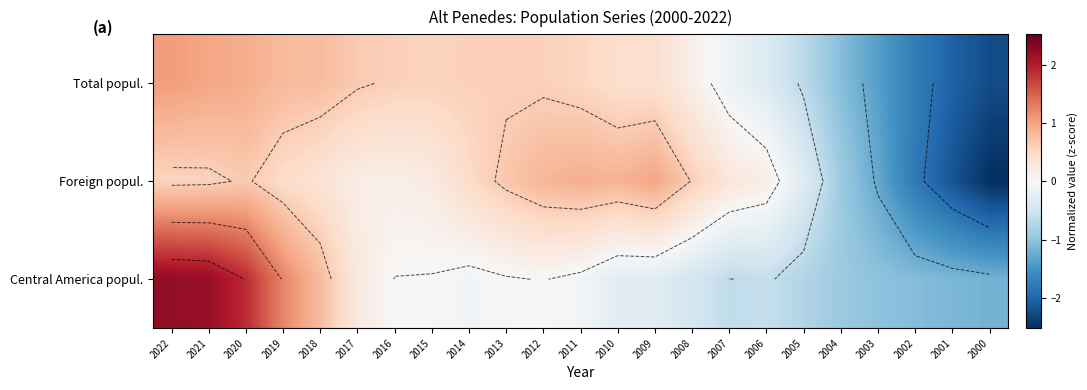

Rank the series by their average value, from highest to lowest.

Total popul., Foreign popul., Central America popul.